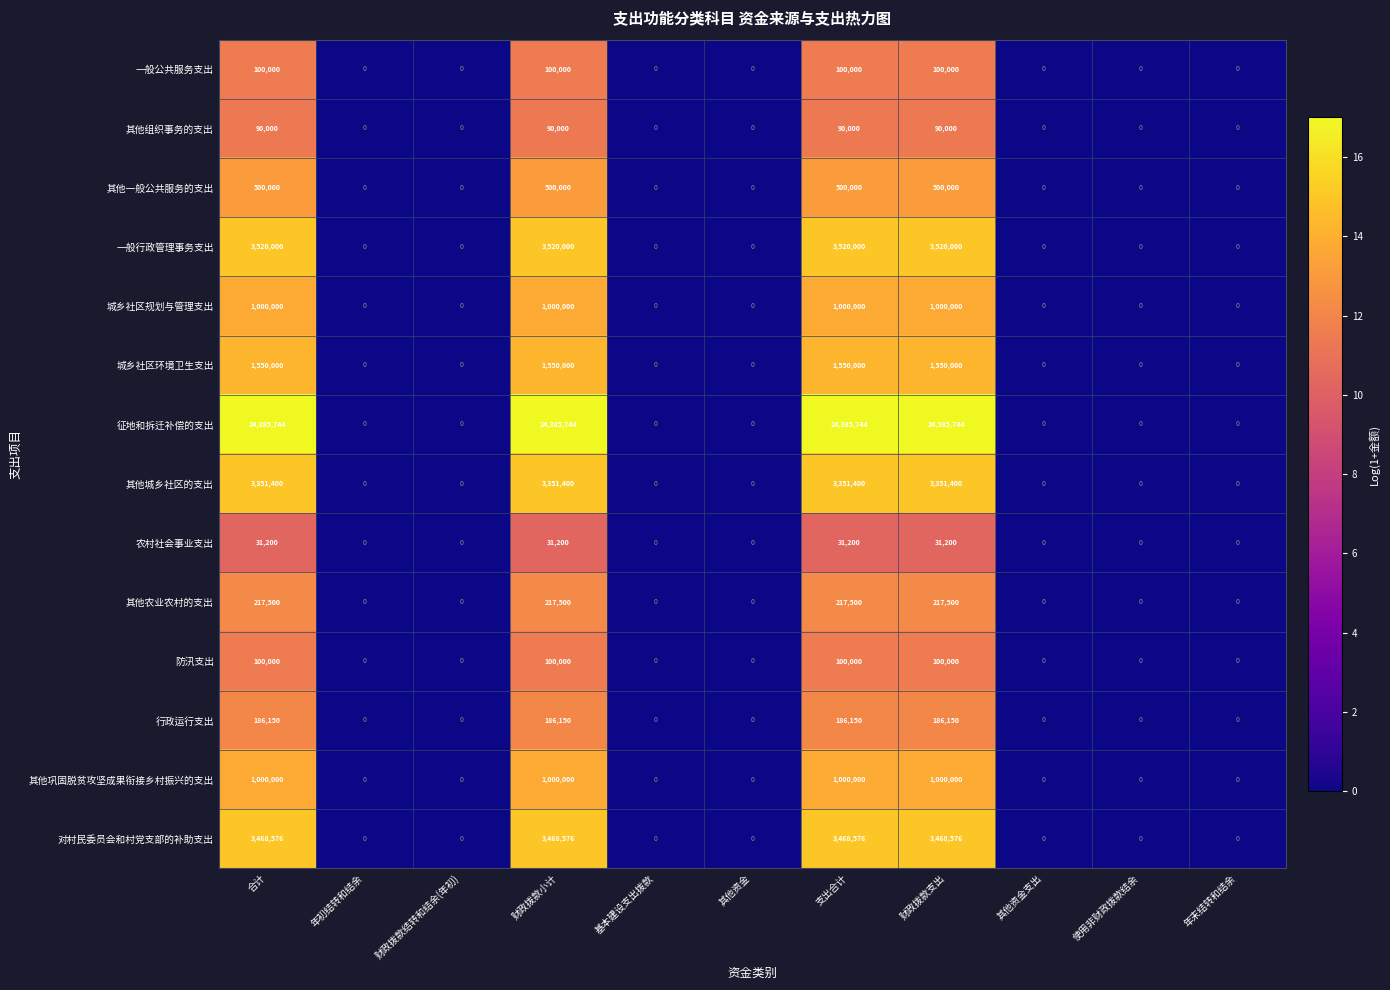

The 其他城乡社区的支出 series shows 5768420 at 支出合计. True or false?

False